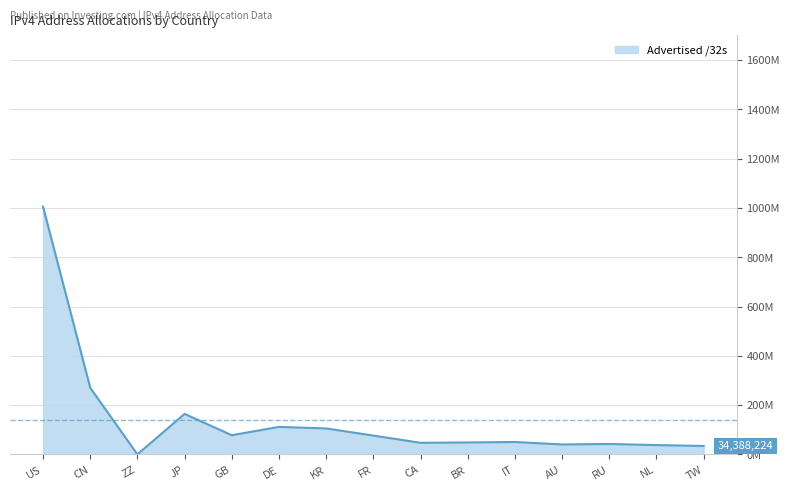

What value does the data have at IT?

50453760